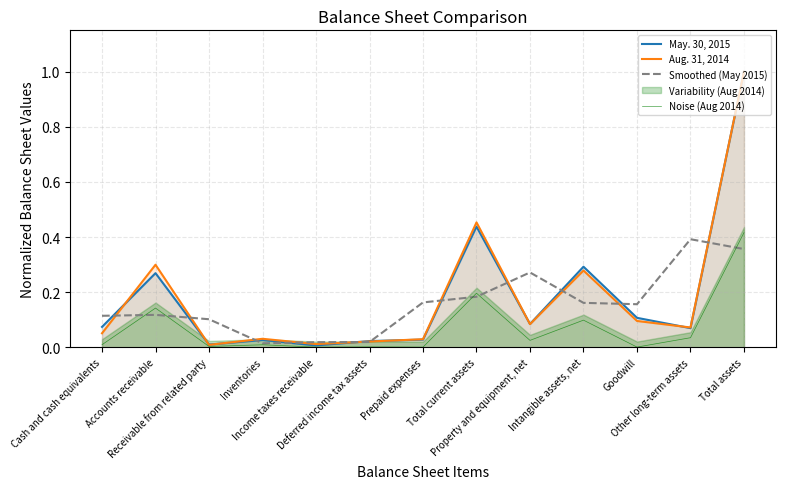

Reading left to right, what are all the values shown in this chart?

May. 30, 2015: Cash and cash equivalents=0.1	Accounts receivable=0.3	Receivable from related party=0.0	Inventories=0.0	Income taxes receivable=0.0	Deferred income tax assets=0.0	Prepaid expenses=0.0	Total current assets=0.4	Property and equipment, net=0.1	Intangible assets, net=0.3	Goodwill=0.1	Other long-term assets=0.1	Total assets=1.0
Aug. 31, 2014: Cash and cash equivalents=0.1	Accounts receivable=0.3	Receivable from related party=0.0	Inventories=0.0	Income taxes receivable=0.0	Deferred income tax assets=0.0	Prepaid expenses=0.0	Total current assets=0.5	Property and equipment, net=0.1	Intangible assets, net=0.3	Goodwill=0.1	Other long-term assets=0.1	Total assets=1.0
Smoothed (May 2015): Cash and cash equivalents=0.1	Accounts receivable=0.1	Receivable from related party=0.1	Inventories=0.0	Income taxes receivable=0.0	Deferred income tax assets=0.0	Prepaid expenses=0.2	Total current assets=0.2	Property and equipment, net=0.3	Intangible assets, net=0.2	Goodwill=0.2	Other long-term assets=0.4	Total assets=0.4
Noise (Aug 2014): Cash and cash equivalents=0.0	Accounts receivable=0.1	Receivable from related party=0.0	Inventories=0.0	Income taxes receivable=0.0	Deferred income tax assets=0.0	Prepaid expenses=0.0	Total current assets=0.2	Property and equipment, net=0.0	Intangible assets, net=0.1	Goodwill=0.0	Other long-term assets=0.0	Total assets=0.4